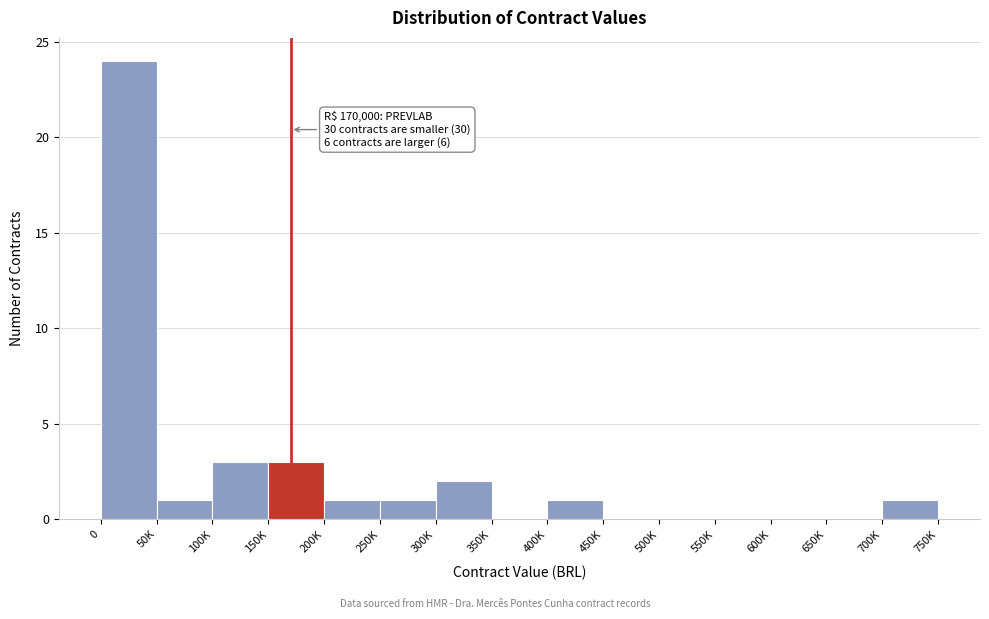

Reading left to right, list all the values displayed in this chart.

0=24	50K=1	100K=3	150K=3	200K=1	250K=1	300K=2	350K=0	400K=1	450K=0	500K=0	550K=0	600K=0	650K=0	700K=1